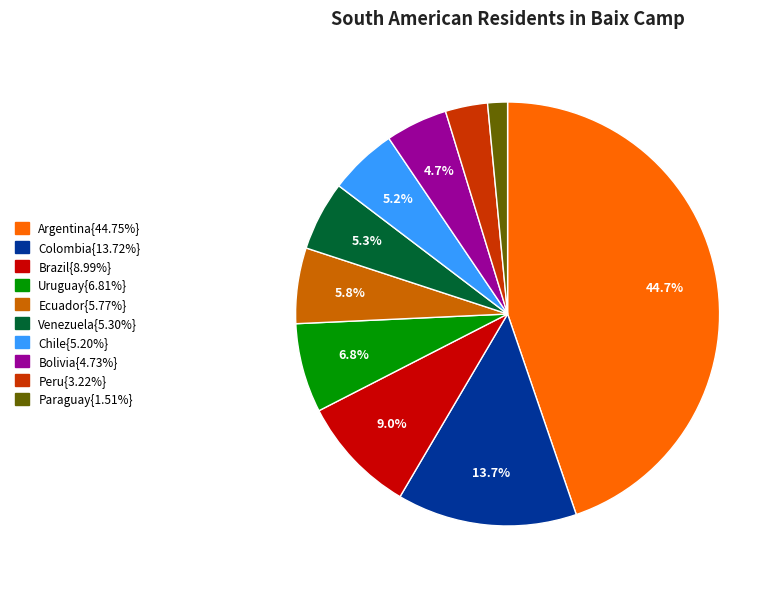

Is there any slice that represents more than half of the pie?

No